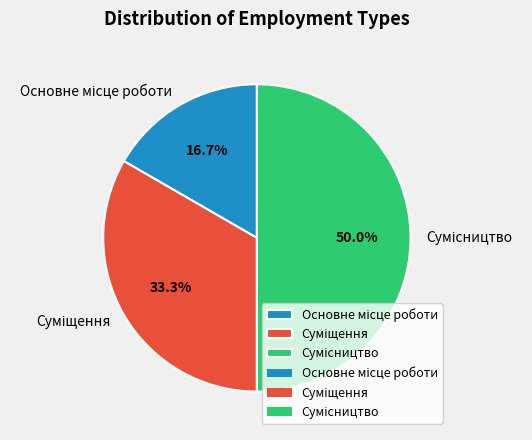

How many segments does this pie chart have?

3